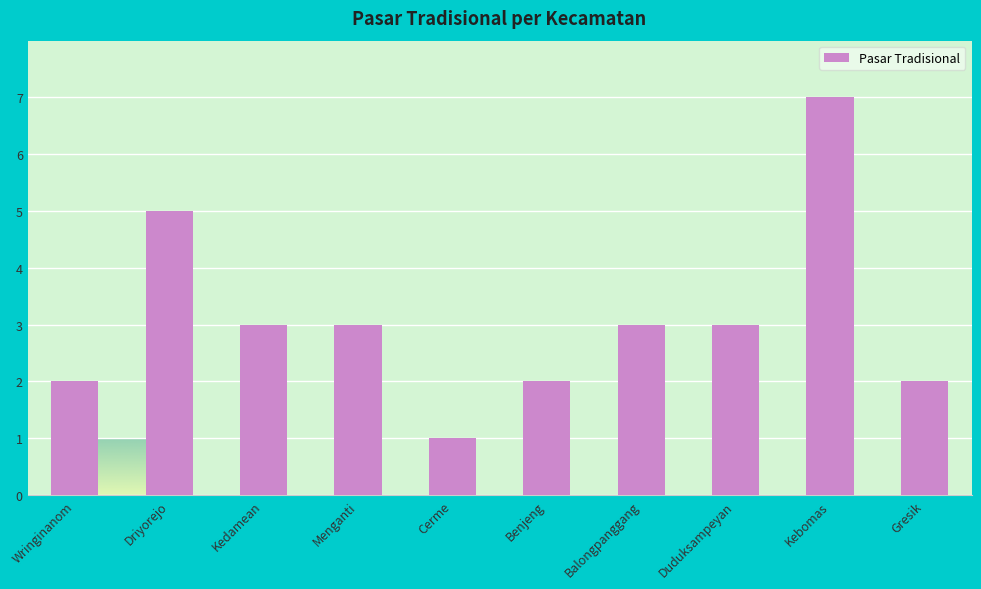

What is the smallest value displayed?

1